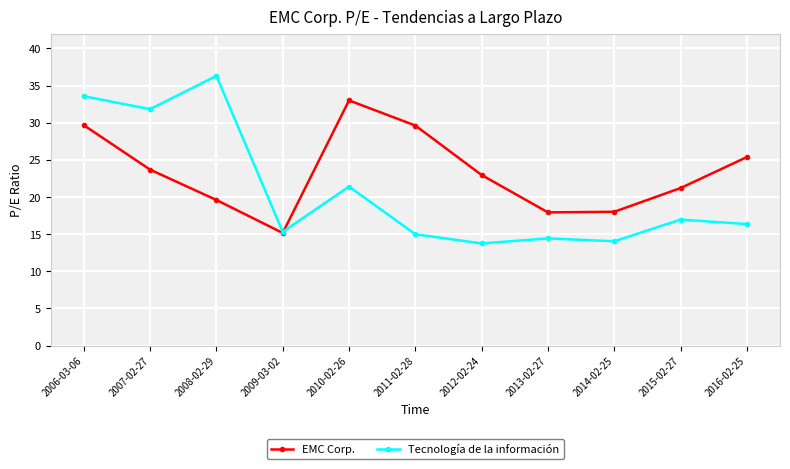

Rank the series by their average value, from highest to lowest.

EMC Corp., Tecnología de la información